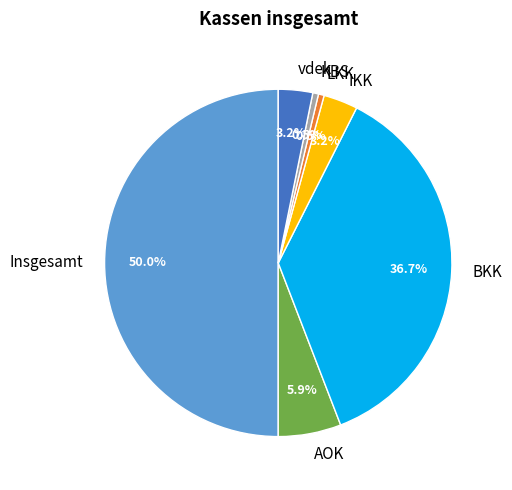

To the nearest percent, what is the difference between the AOK and vdek slice percentages?

3%